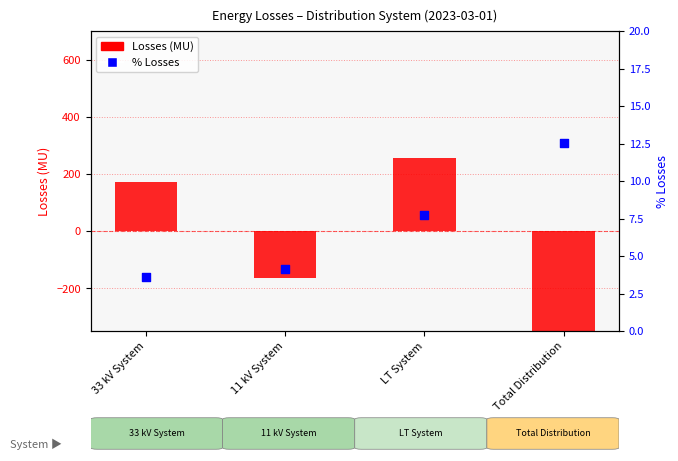

Which series has the largest Y range (max minus min)?

Losses (MU)